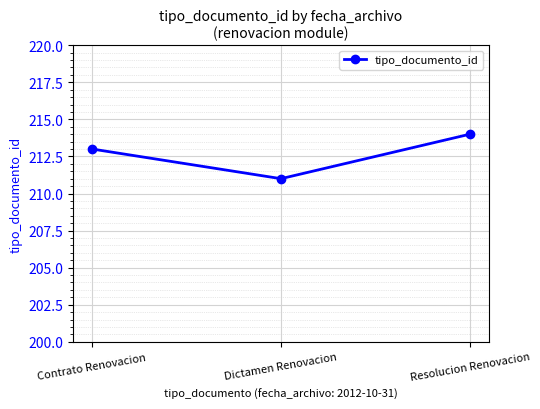

Reading right to left, what are all the values shown in this chart?

Resolucion Renovacion=214	Dictamen Renovacion=211	Contrato Renovacion=213